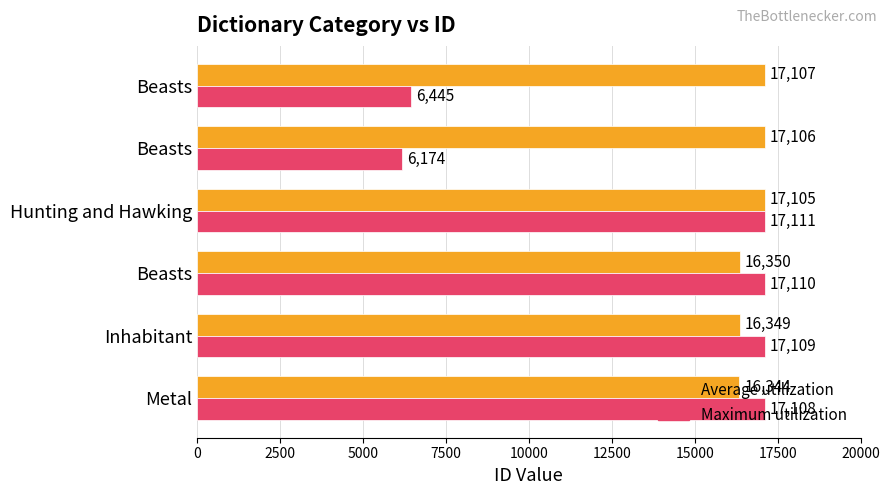

What is the sum of all Maximum utilization values?

81057